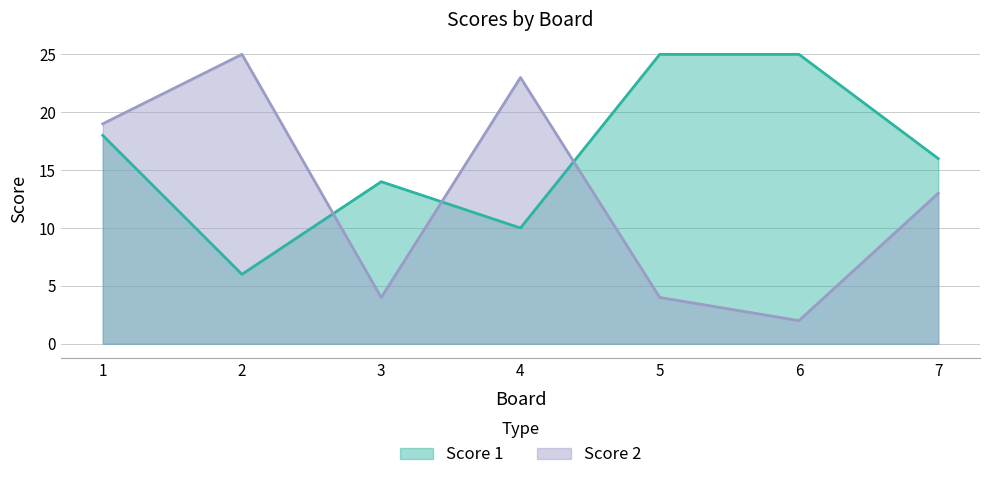

Which series ends up on top after the final intersection of Score 2 and Score 1?

Score 1